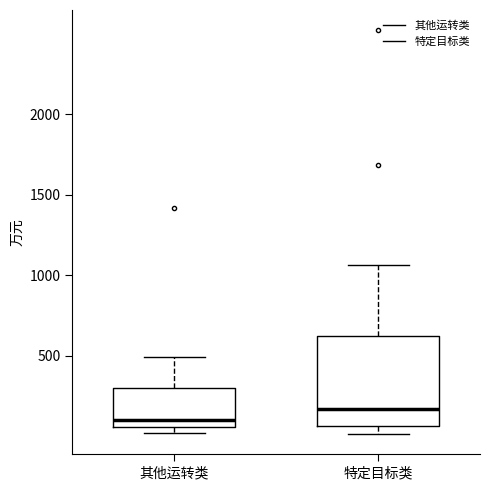

Comparing the boxes themselves (not the whiskers), which one is the tallest?

特定目标类